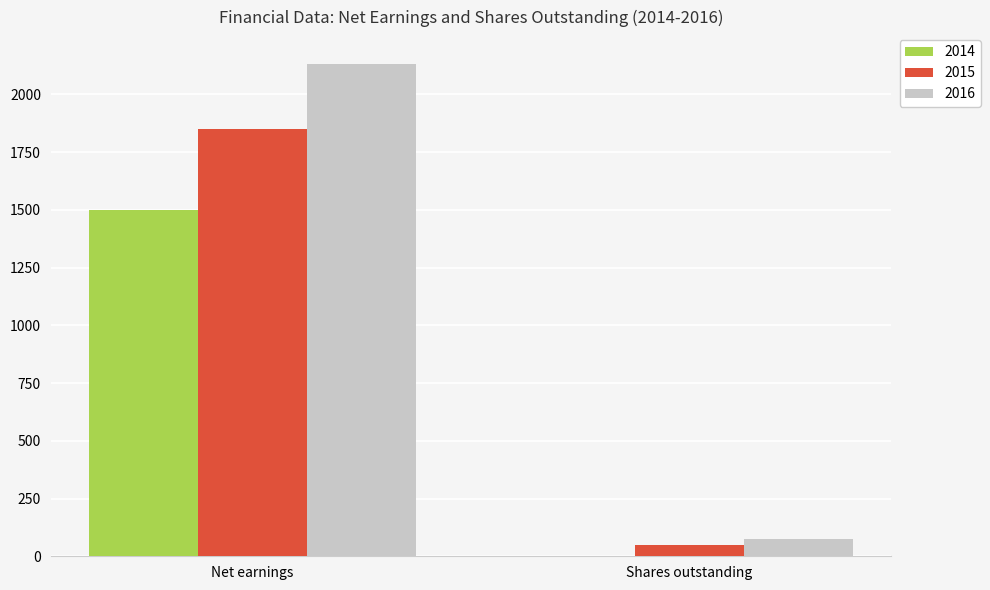

Reading left to right, list all the values displayed in this chart.

2014: Net earnings=1500	Shares outstanding=0
2015: Net earnings=1850	Shares outstanding=50
2016: Net earnings=2130	Shares outstanding=75